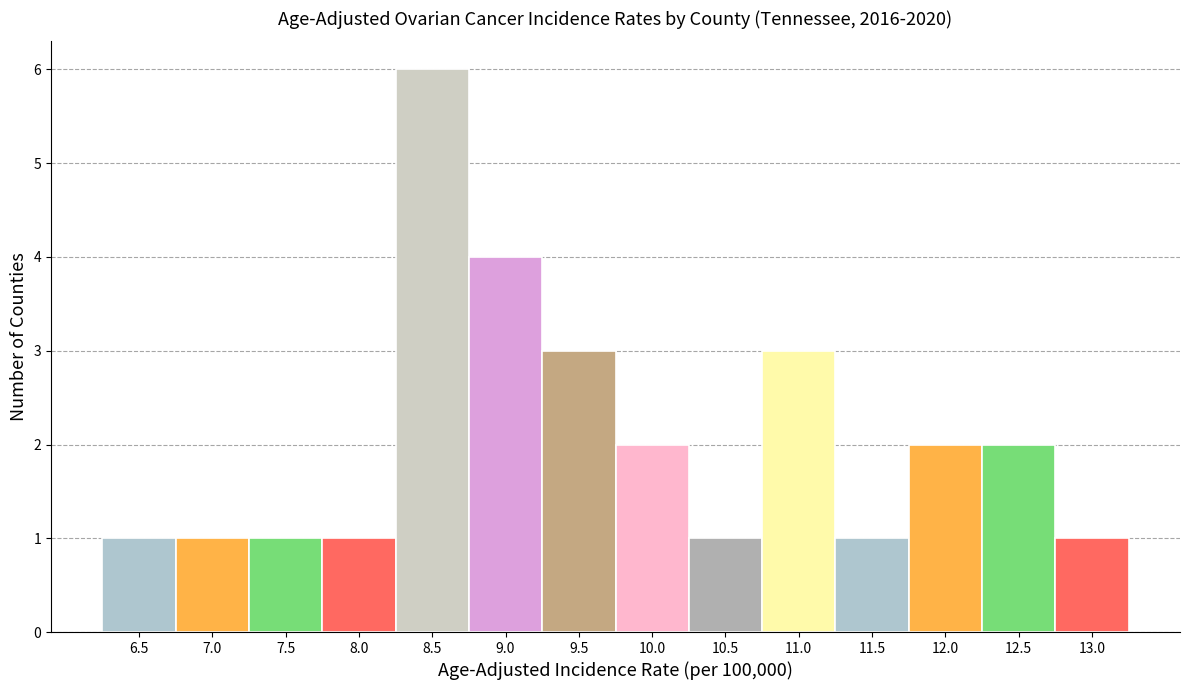

Reading right to left, what are all the values shown in this chart?

1	2	2	1	3	1	2	3	4	6	1	1	1	1